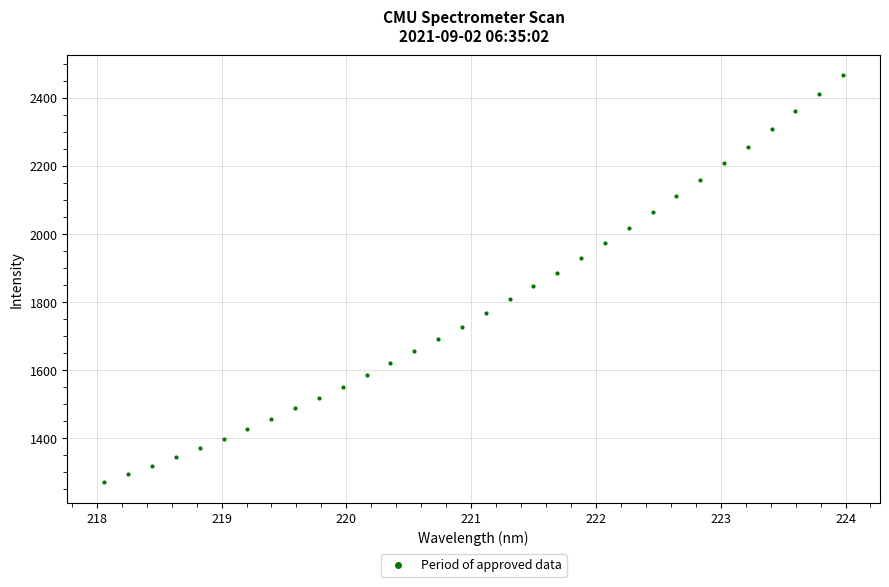

What is the range of Y values (max minus min)?

1195.9